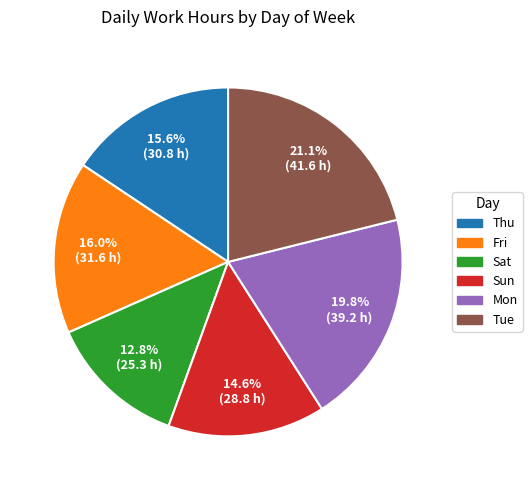

What is the ratio of the value at Mon to the value at Tue?

0.9